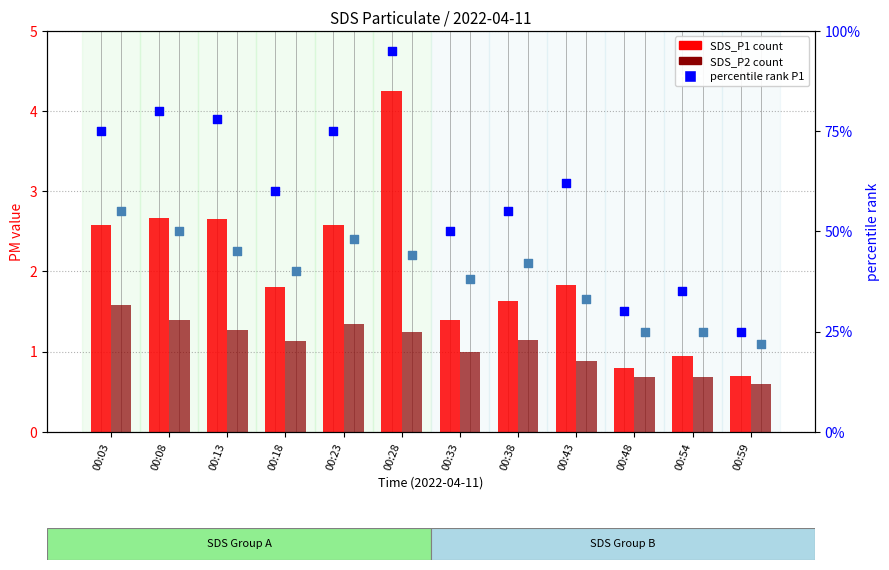

Which series has the largest Y range (max minus min)?

percentile rank P1